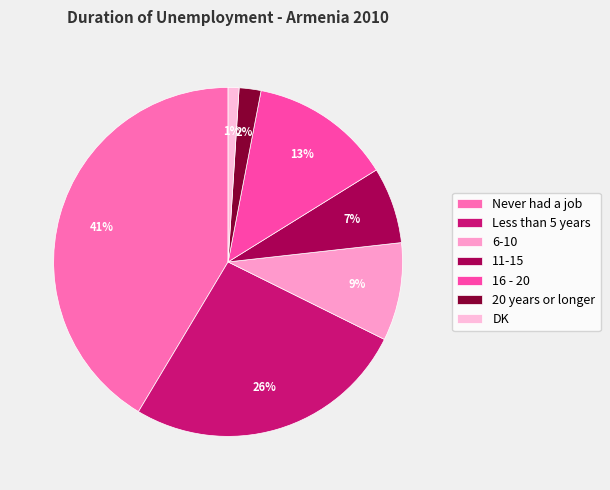

To the nearest percent, what is the combined percentage of Less than 5 years and 16 - 20?

39%